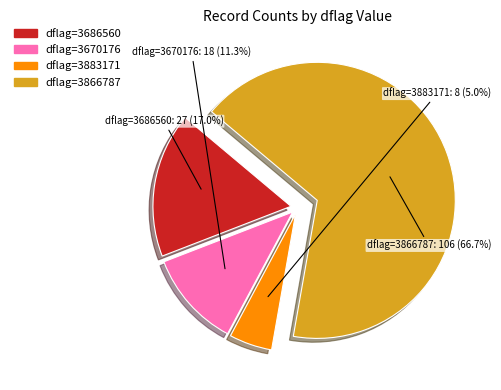

Between dflag=3866787 and dflag=3883171, which is larger?

dflag=3866787